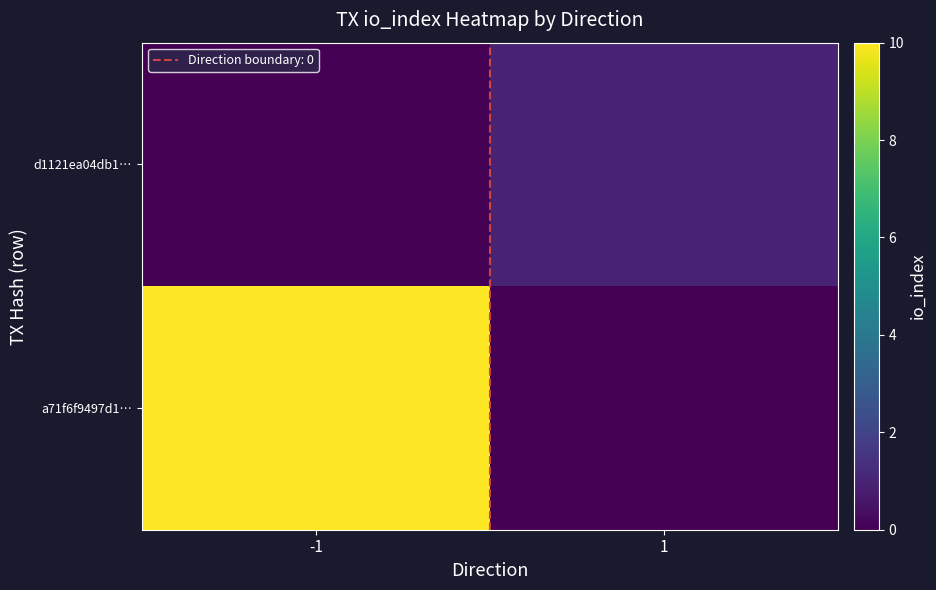

Rank the series by their average value, from highest to lowest.

a71f6f9497d1…, d1121ea04db1…